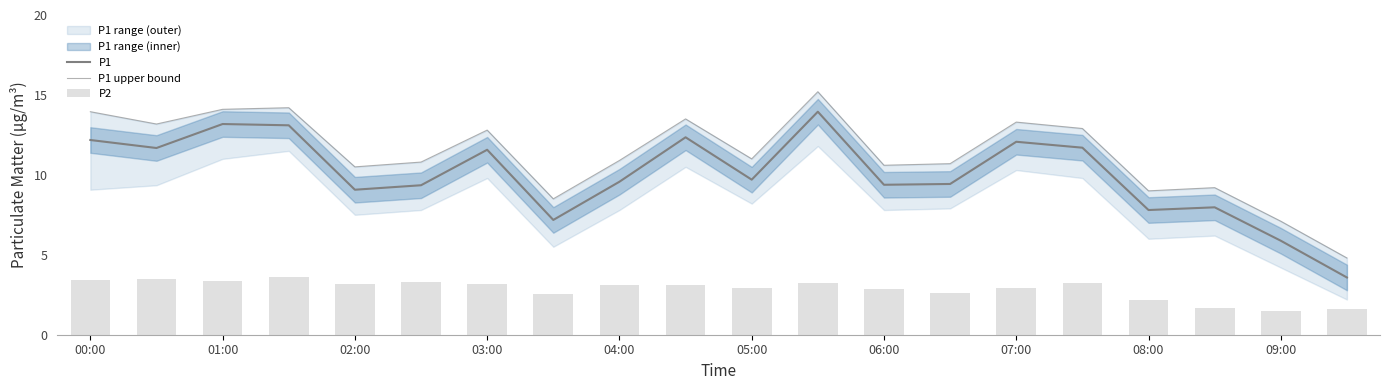

At which label does P2 first exceed 3?

00:00